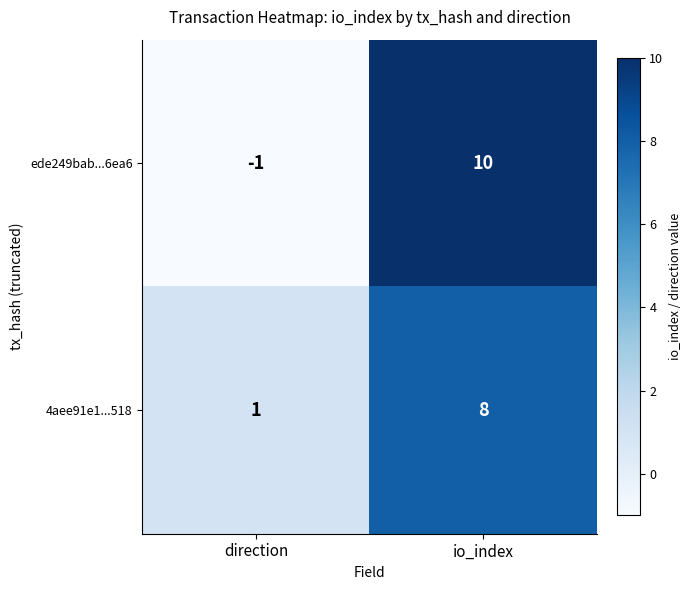

What is the minimum value shown in the chart?

-1